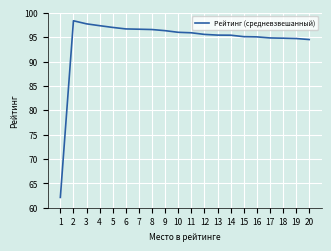

The chart shows a value of 63.5 at 10. True or false?

False